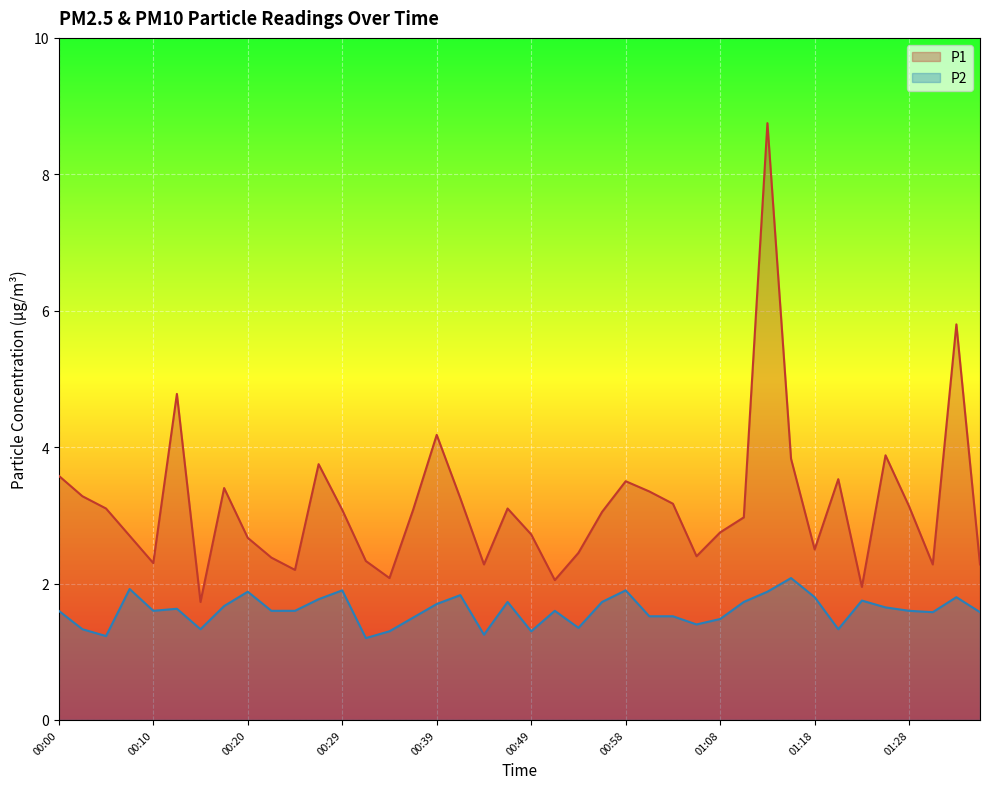

Reading left to right, extract all data points from this chart.

P1: 00:00=3.6	00:02=3.3	00:05=3.1	00:07=2.7	00:10=2.3	00:12=4.8	00:15=1.7	00:17=3.4	00:20=2.7	00:22=2.4	00:24=2.2	00:27=3.8	00:29=3.1	00:32=2.3	00:34=2.1	00:37=3.1	00:39=4.2	00:41=3.2	00:44=2.3	00:46=3.1	00:49=2.7	00:51=2.0	00:54=2.5	00:56=3.0	00:58=3.5	01:01=3.4	01:03=3.2	01:06=2.4	01:08=2.8	01:11=3.0	01:13=8.8	01:16=3.8	01:18=2.5	01:21=3.5	01:23=1.9	01:25=3.9	01:28=3.1	01:30=2.3	01:33=5.8	01:35=2.3
P2: 00:00=1.6	00:02=1.3	00:05=1.2	00:07=1.9	00:10=1.6	00:12=1.6	00:15=1.3	00:17=1.7	00:20=1.9	00:22=1.6	00:24=1.6	00:27=1.8	00:29=1.9	00:32=1.2	00:34=1.3	00:37=1.5	00:39=1.7	00:41=1.8	00:44=1.2	00:46=1.7	00:49=1.3	00:51=1.6	00:54=1.4	00:56=1.7	00:58=1.9	01:01=1.5	01:03=1.5	01:06=1.4	01:08=1.5	01:11=1.7	01:13=1.9	01:16=2.1	01:18=1.8	01:21=1.3	01:23=1.8	01:25=1.6	01:28=1.6	01:30=1.6	01:33=1.8	01:35=1.6